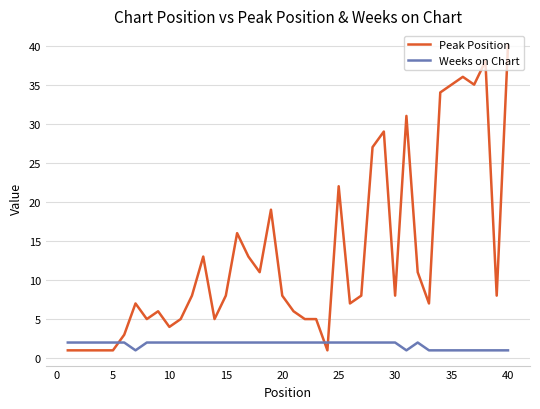

Which series has the largest total across all categories?

Peak Position